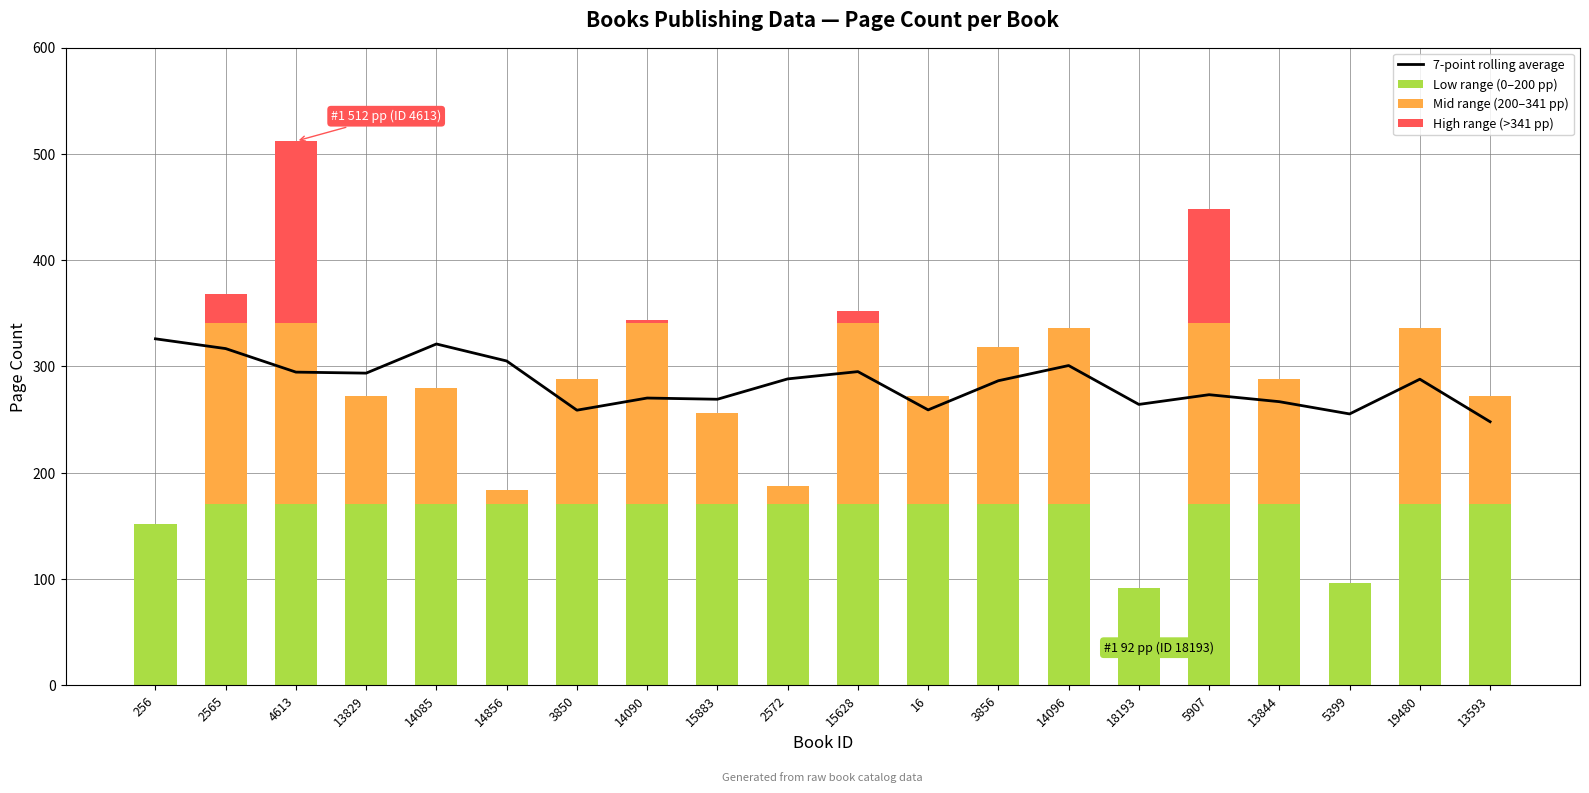

Which series has the largest total across all categories?

7-point rolling average